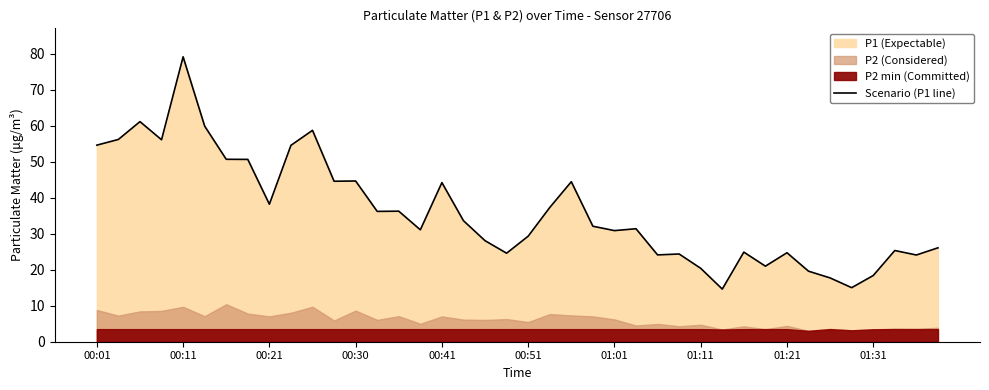

What is the difference between the maximum and minimum values?

64.6